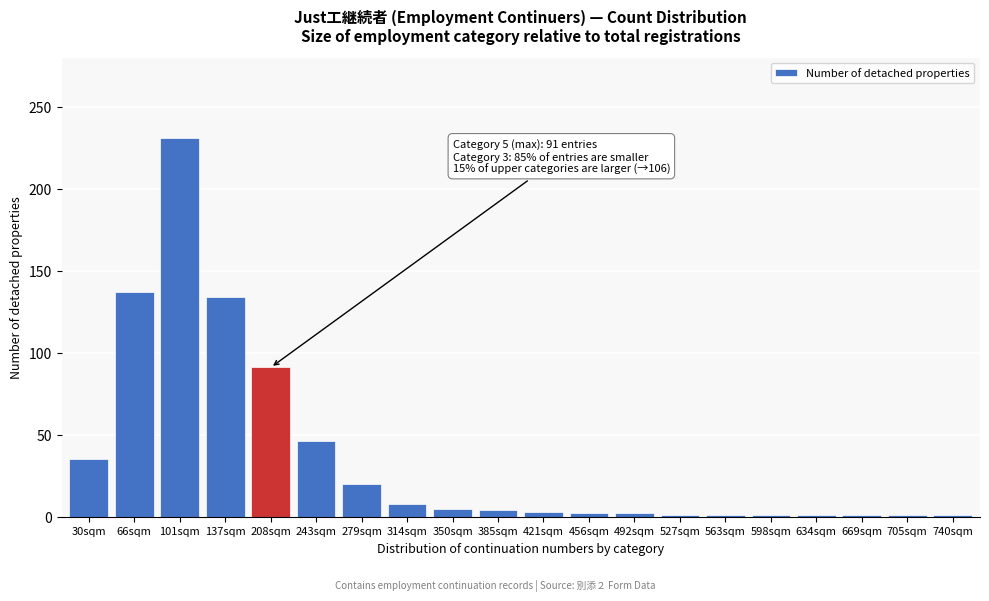

At which category does the chart reach its peak across all series?

101sqm